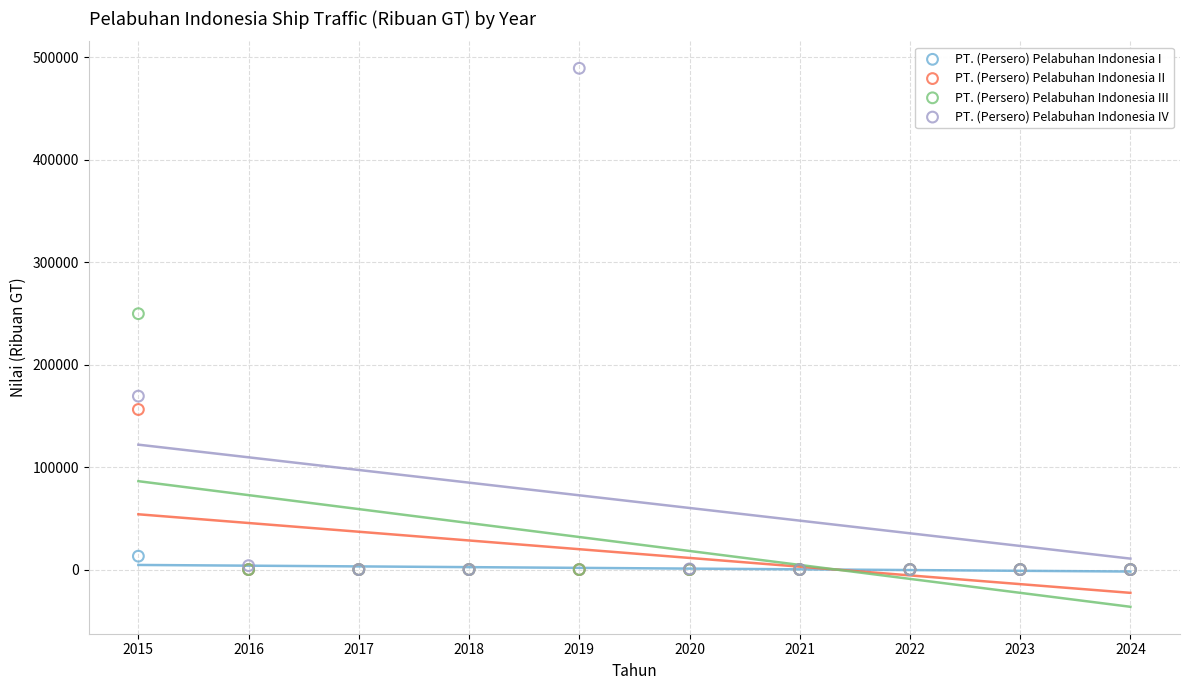

Which series reaches the maximum Y coordinate?

PT. (Persero) Pelabuhan Indonesia IV